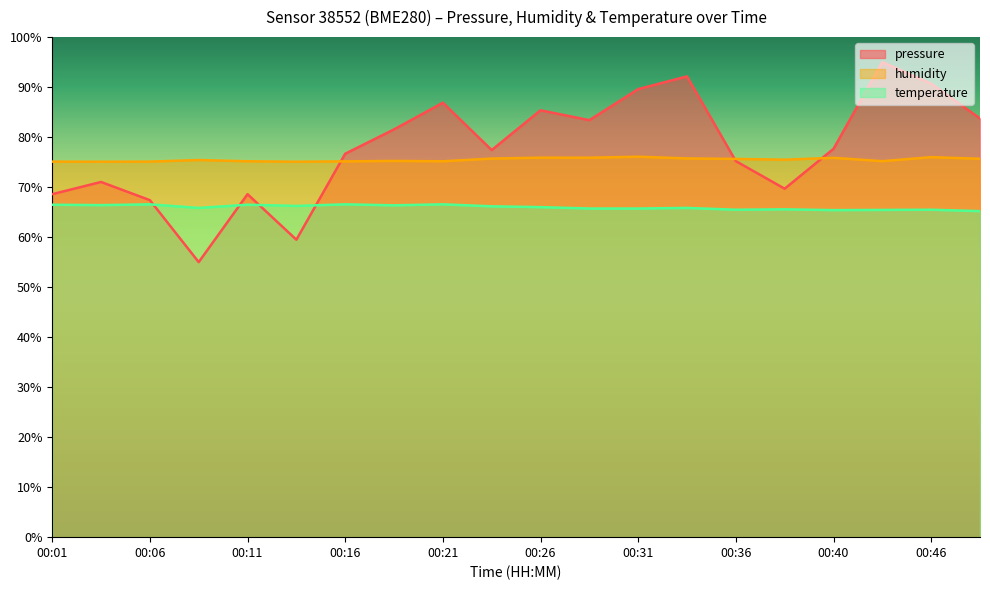

How many times do pressure and humidity cross each other?

3